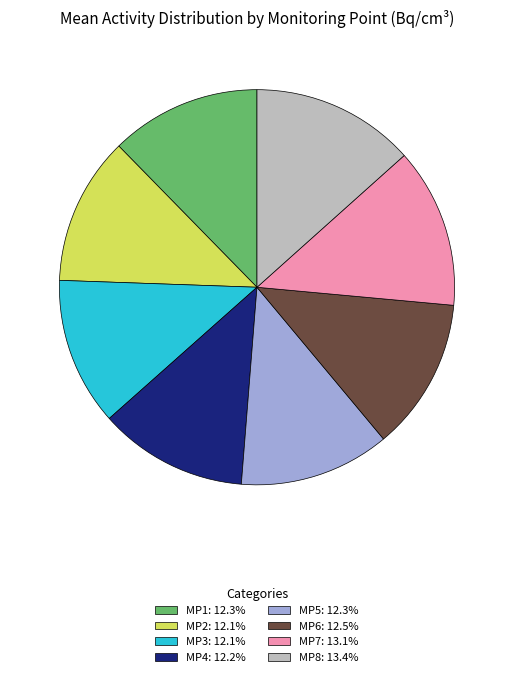

Do MP6: 12.5% and MP7: 13.1% together represent more than half of the pie?

No